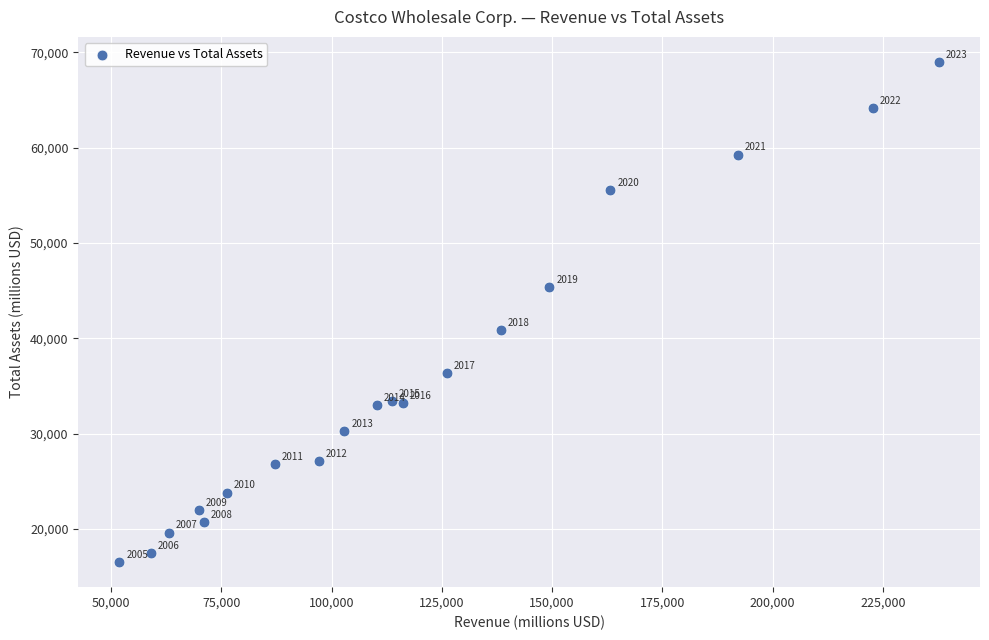

What Y value in the scatter plot is closest to 42754?

40830